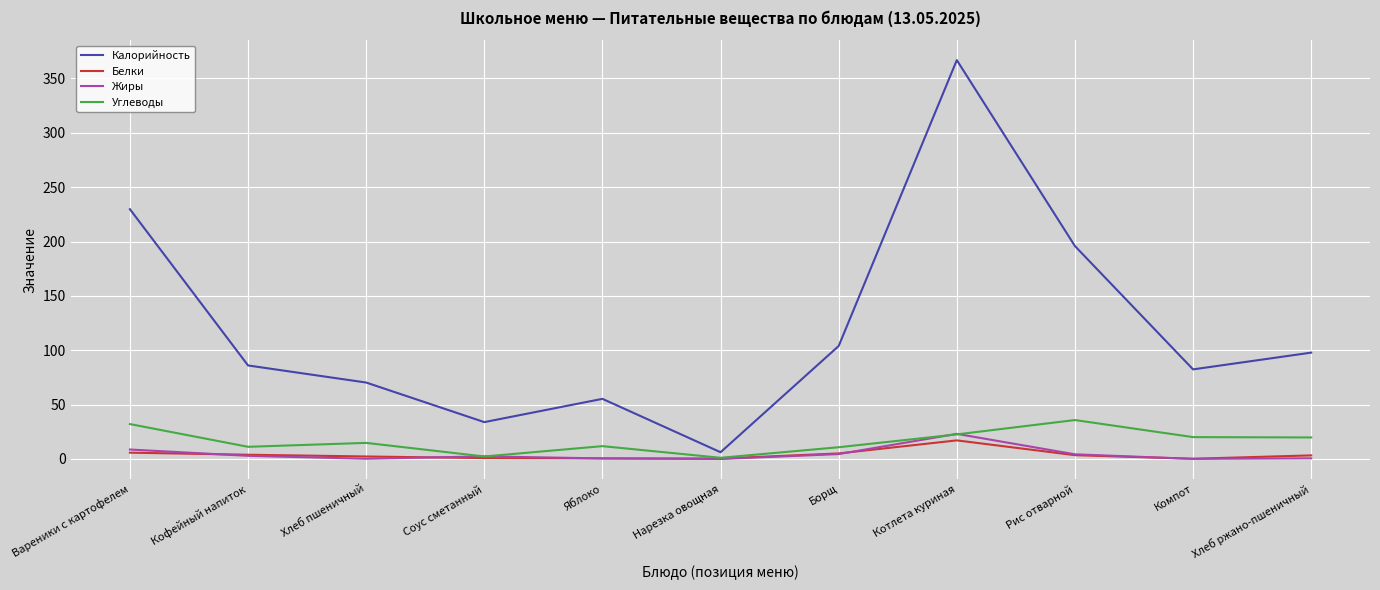

Where is the first local maximum for Калорийность?

Яблоко